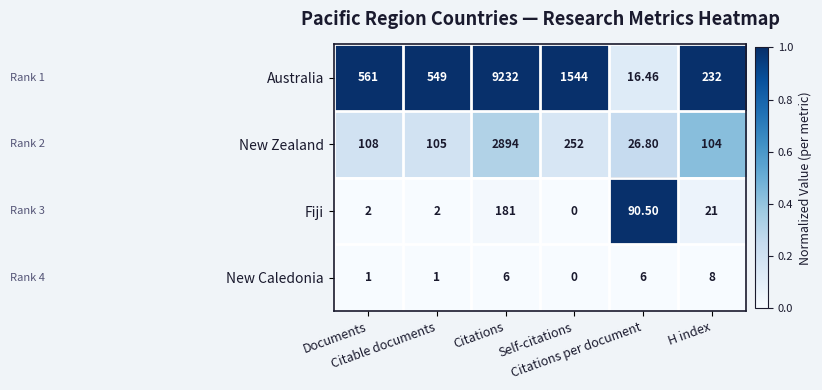

List the series in order of their peak value, lowest first.

New Caledonia, Fiji, New Zealand, Australia